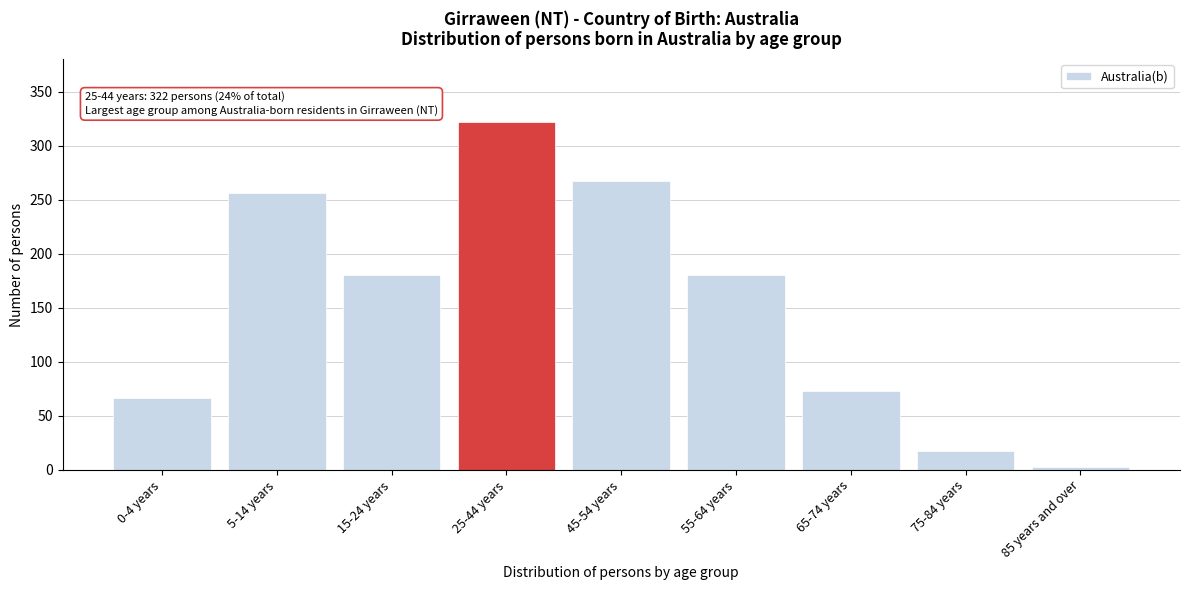

Reading left to right, transcribe all the data shown in this chart.

66	256	180	322	267	180	73	17	3